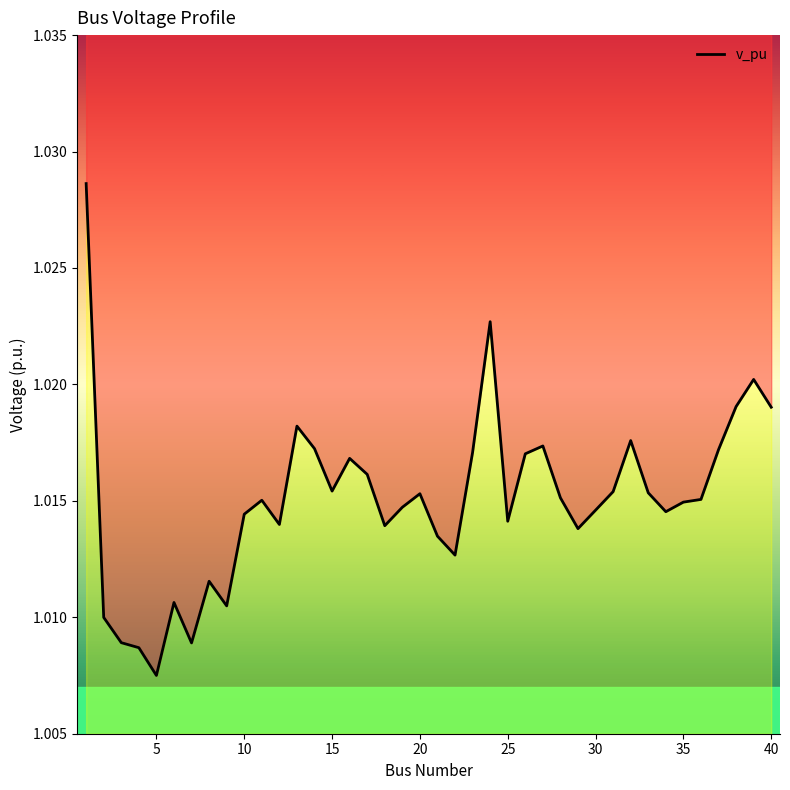

How many lines are shown in the chart?

1